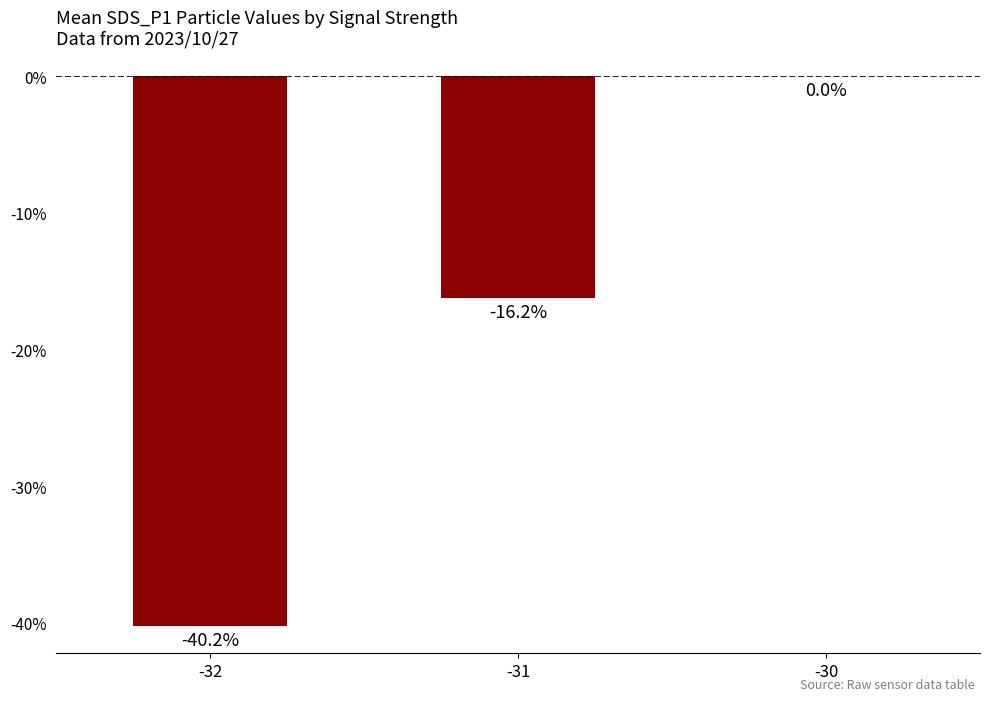

Is it true that the value at -30 is 0.0?

True